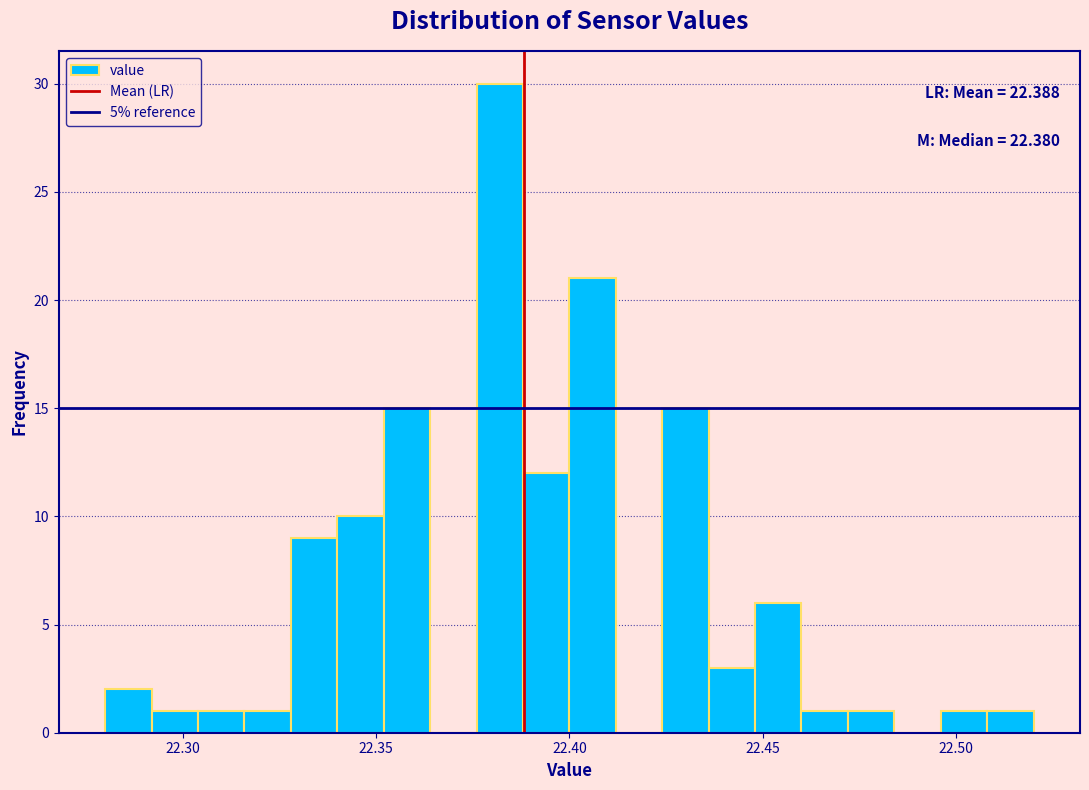

Read against the x-axis, roughly where is the centre of the tallest bar?

22.380